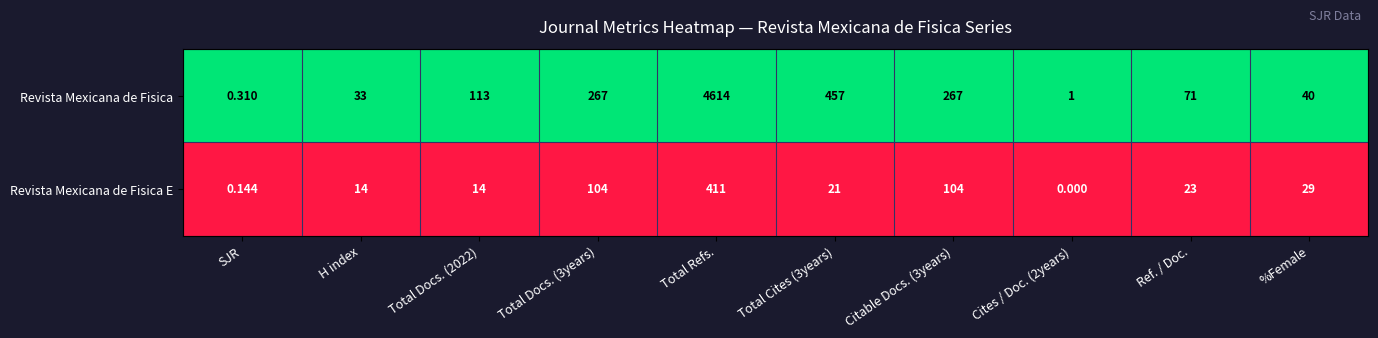

At which category is the sum across all series the highest?

Total Refs.